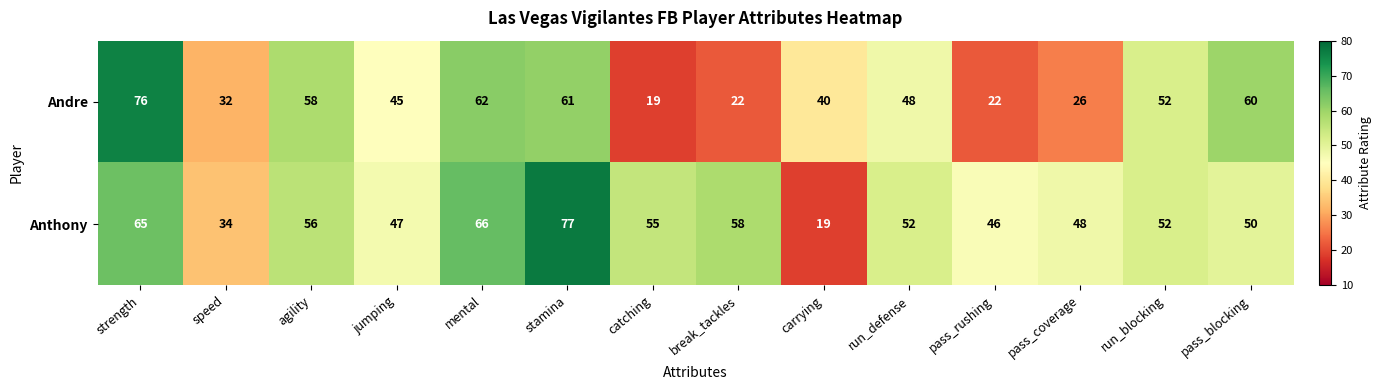

At which label is Andre closest to 47?

run_defense